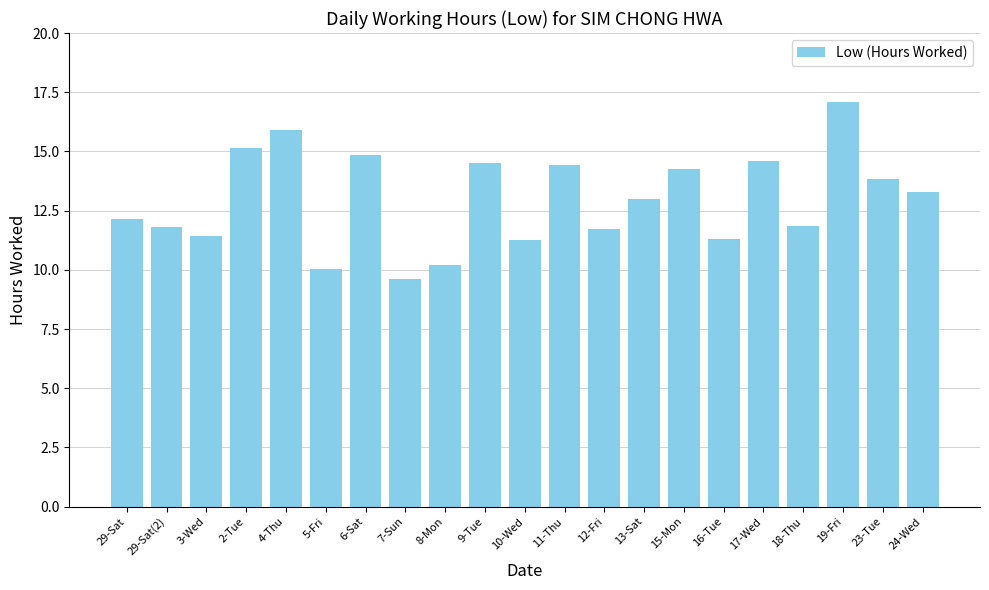

What is the difference between the values at 23-Tue and 13-Sat?

0.8